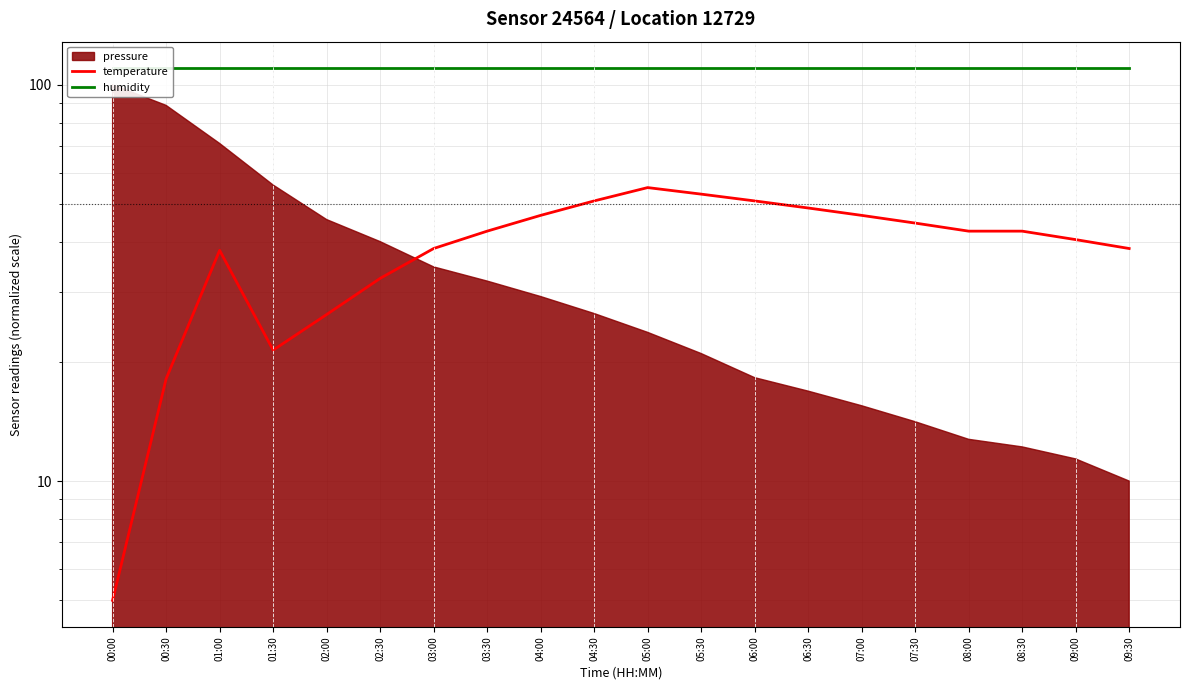

Is it true that temperature equals 80.0 at 06:30?

False